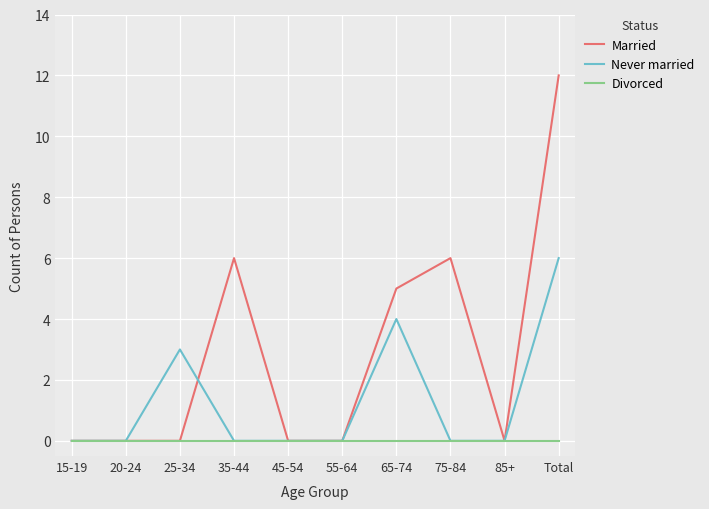

What value does the Never married series have at 25-34?

3